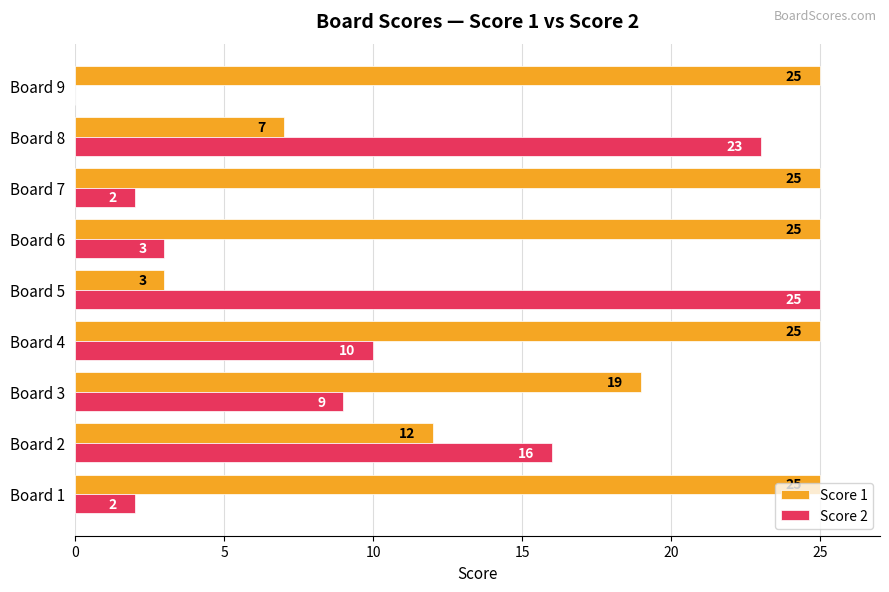

Read the Score 1 value at Board 9, to the nearest 5.

25